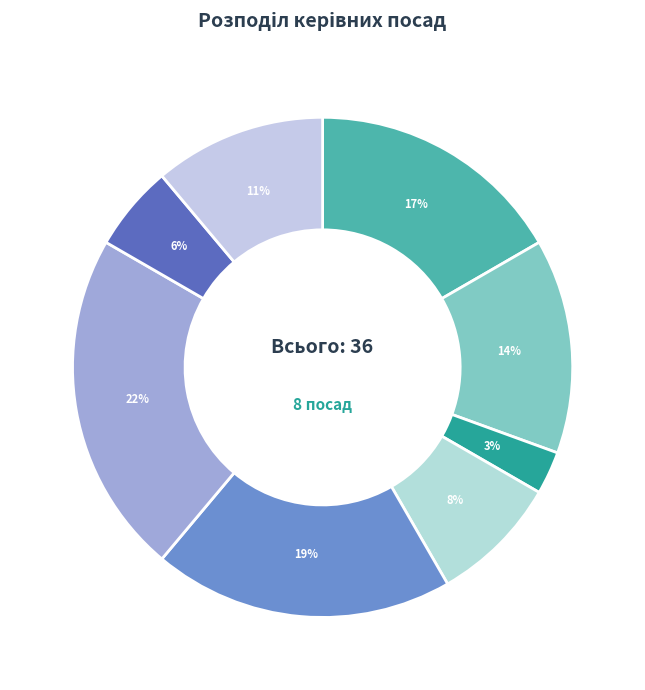

How many segments does this pie chart have?

8